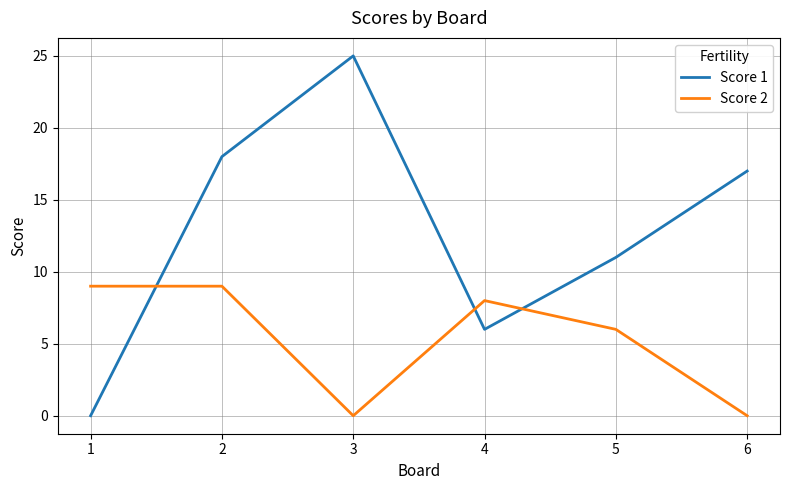

What is the average value of the Score 1 series?

13